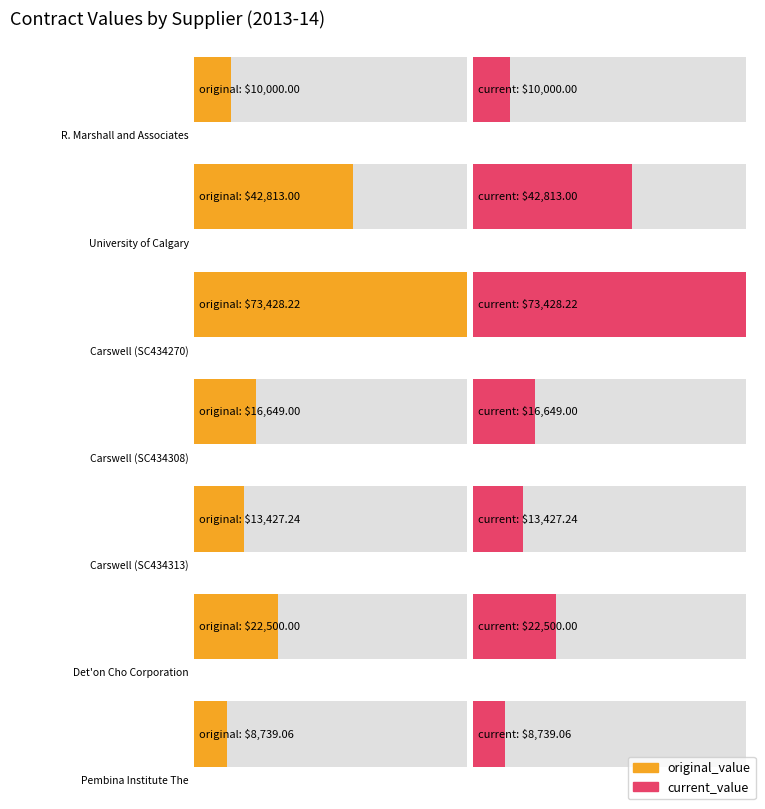

What is the greatest value displayed?

73428.2